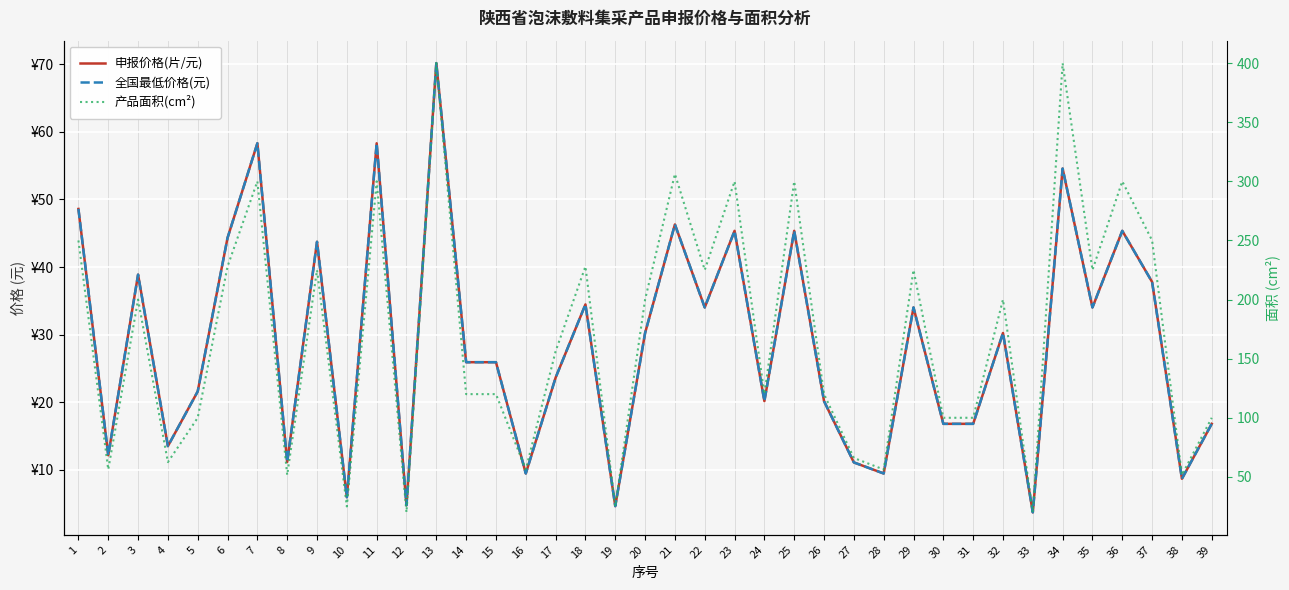

Which series has the largest total across all categories?

产品面积(cm²)